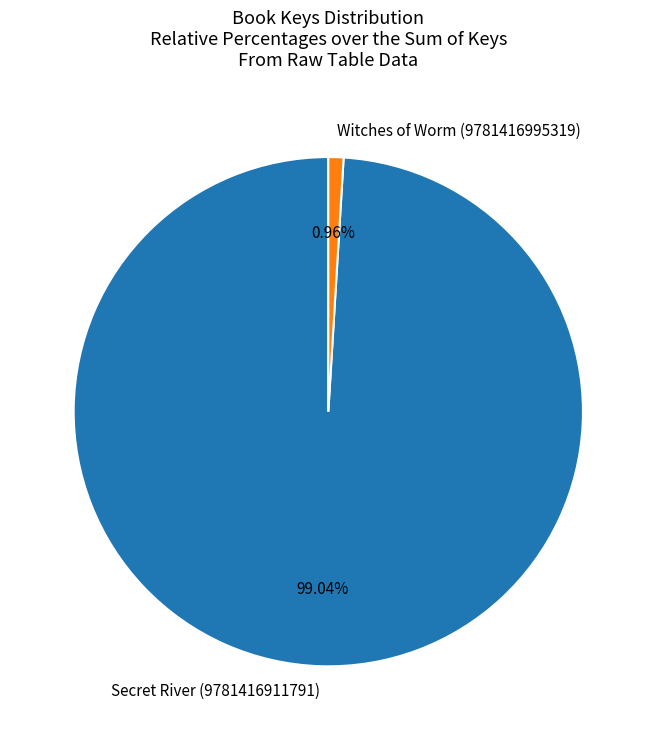

How many segments does this pie chart have?

2